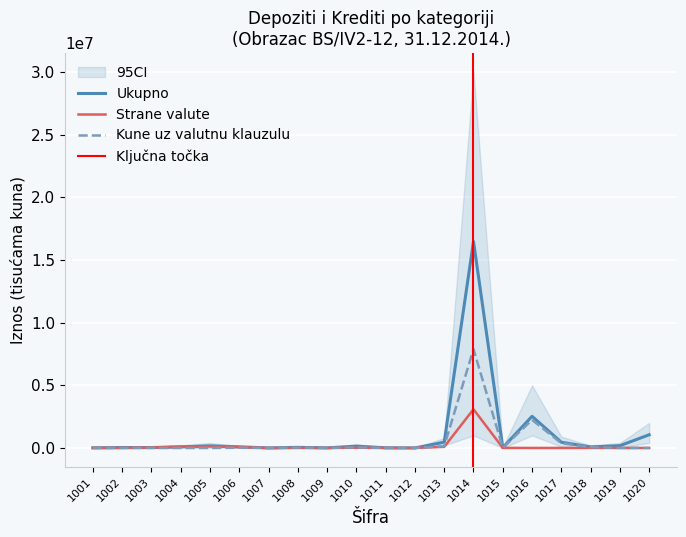

What is the difference between the second highest and minimum values in the Kune uz valutnu klauzulu series?

2242017